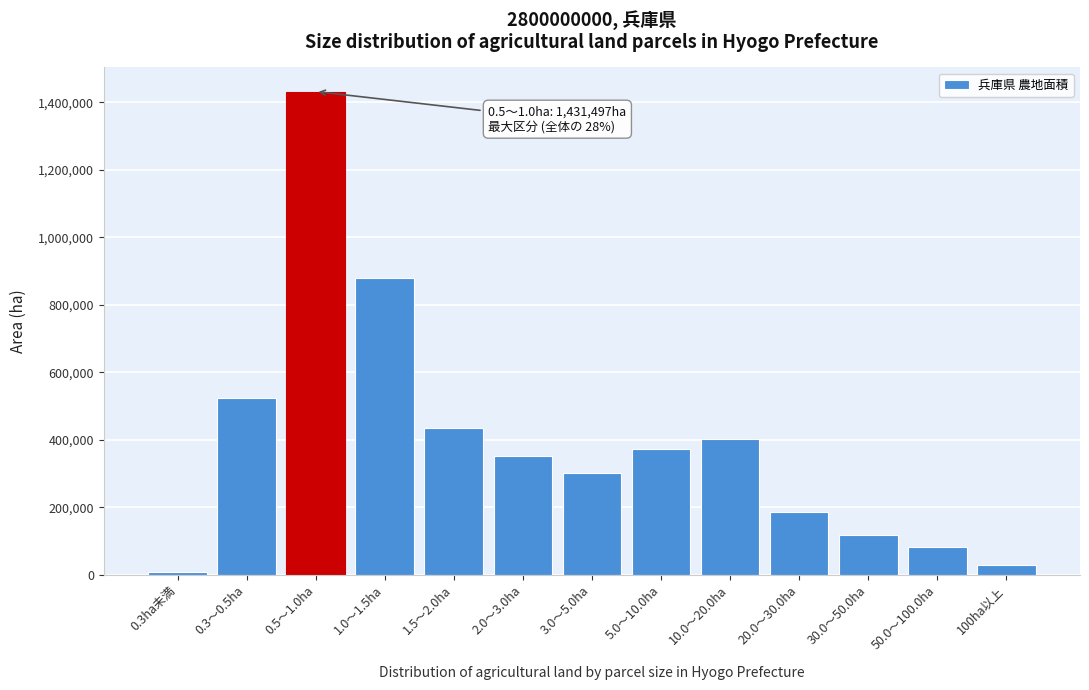

Reading left to right, list all the values displayed in this chart.

0.3ha未満=8589	0.3～0.5ha=524209	0.5～1.0ha=1431497	1.0～1.5ha=879121	1.5～2.0ha=434367	2.0～3.0ha=352034	3.0～5.0ha=301672	5.0～10.0ha=371898	10.0～20.0ha=402632	20.0～30.0ha=184410	30.0～50.0ha=117155	50.0～100.0ha=80776	100ha以上=27600